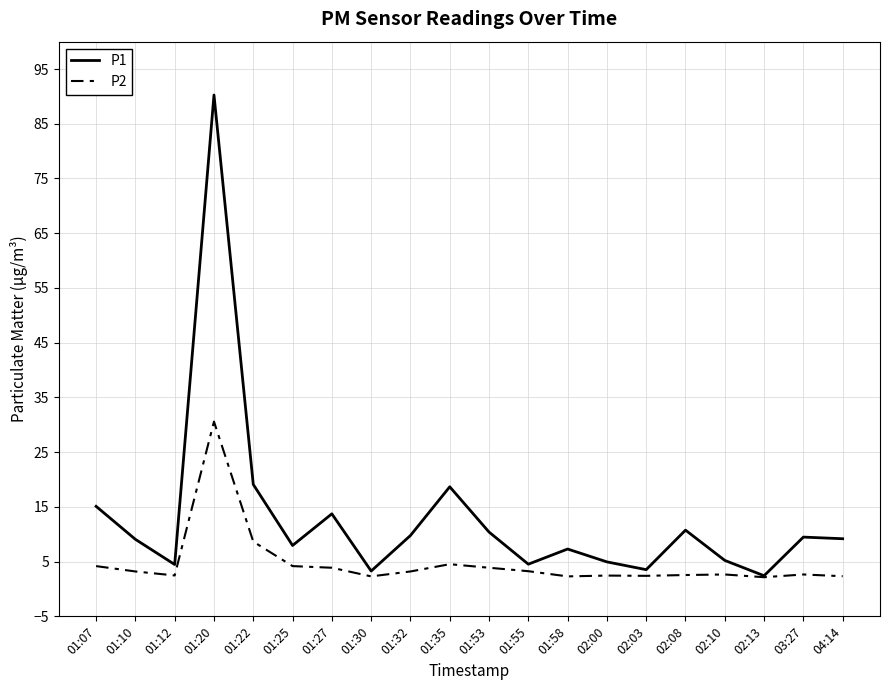

What is the difference between the maximum and minimum values in the P1 series?

87.8